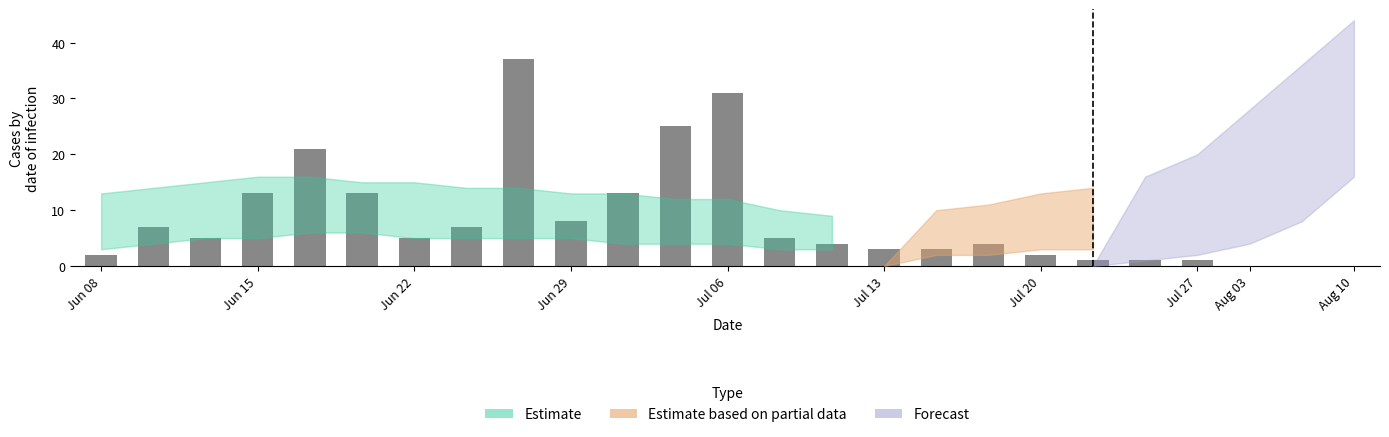

What is the maximum value shown in the chart?

37